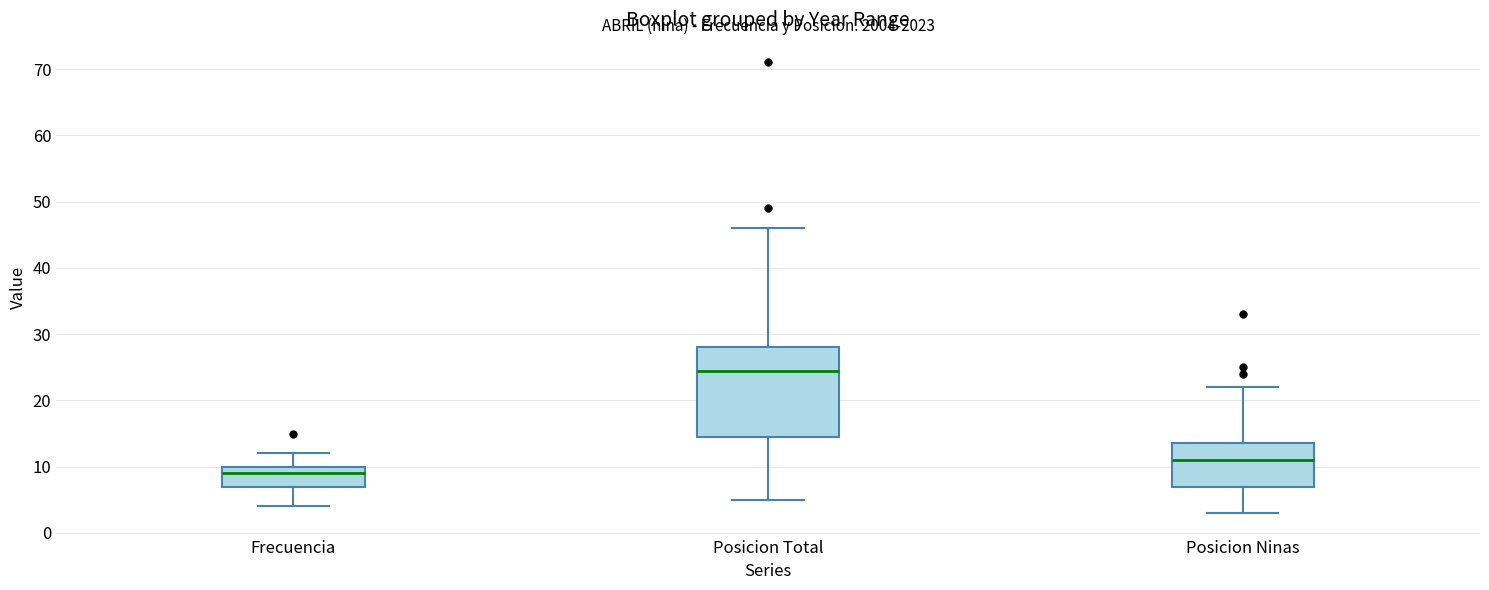

Which box has the lowest median line?

Frecuencia